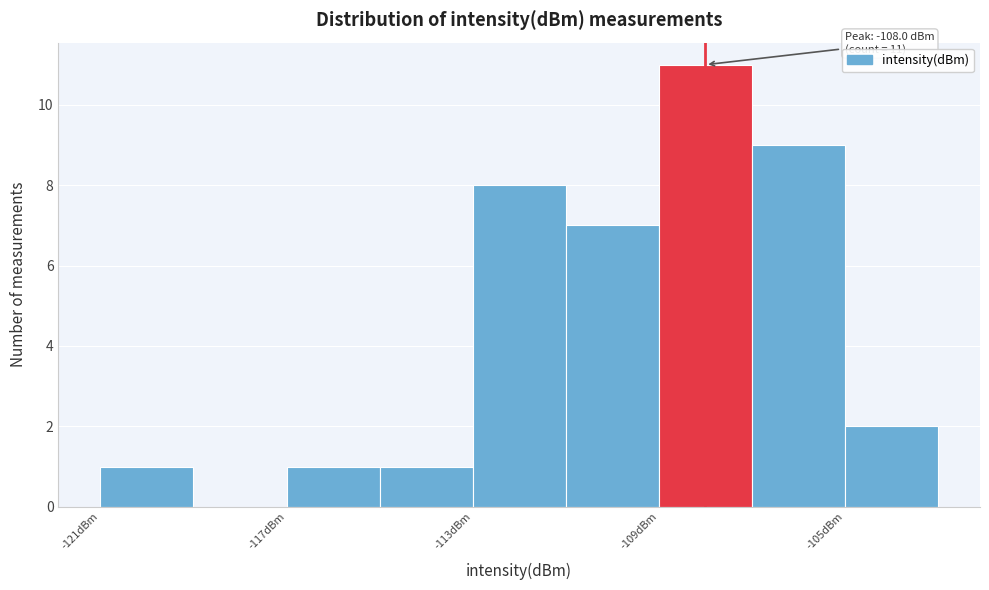

Over which range of the x-axis is the bar tallest?

-109 to -107